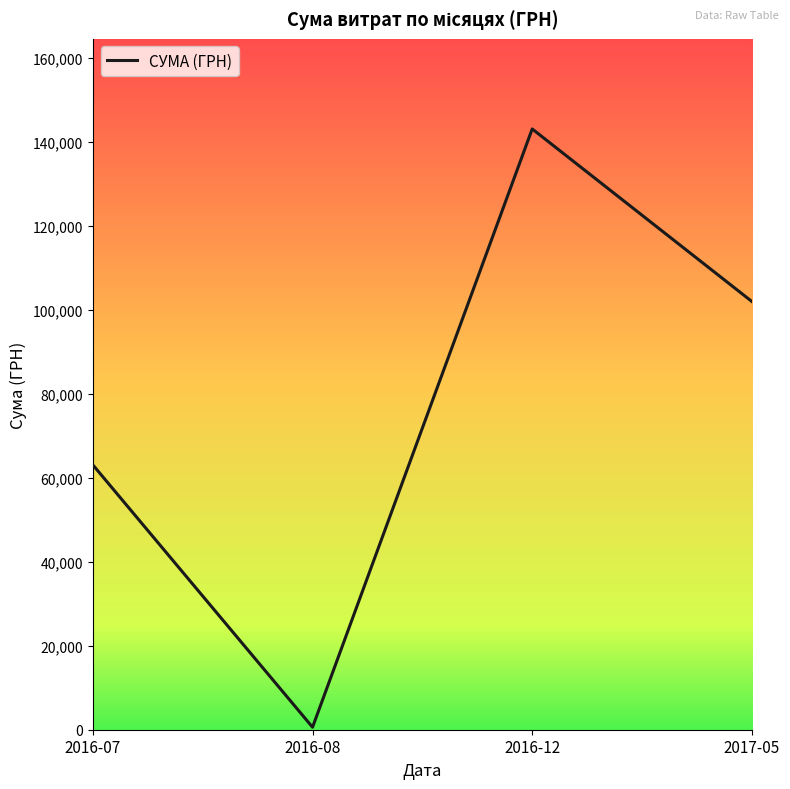

Reading left to right, list all the values displayed in this chart.

63049.6	594.0	143034.0	101956.1